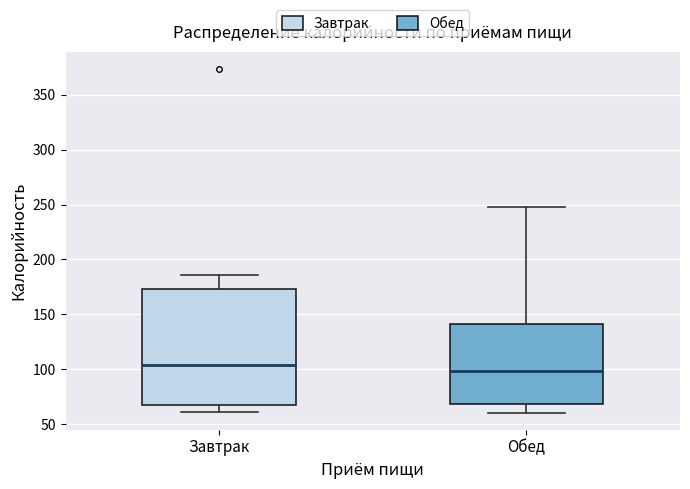

Which box's median line is the highest?

Завтрак